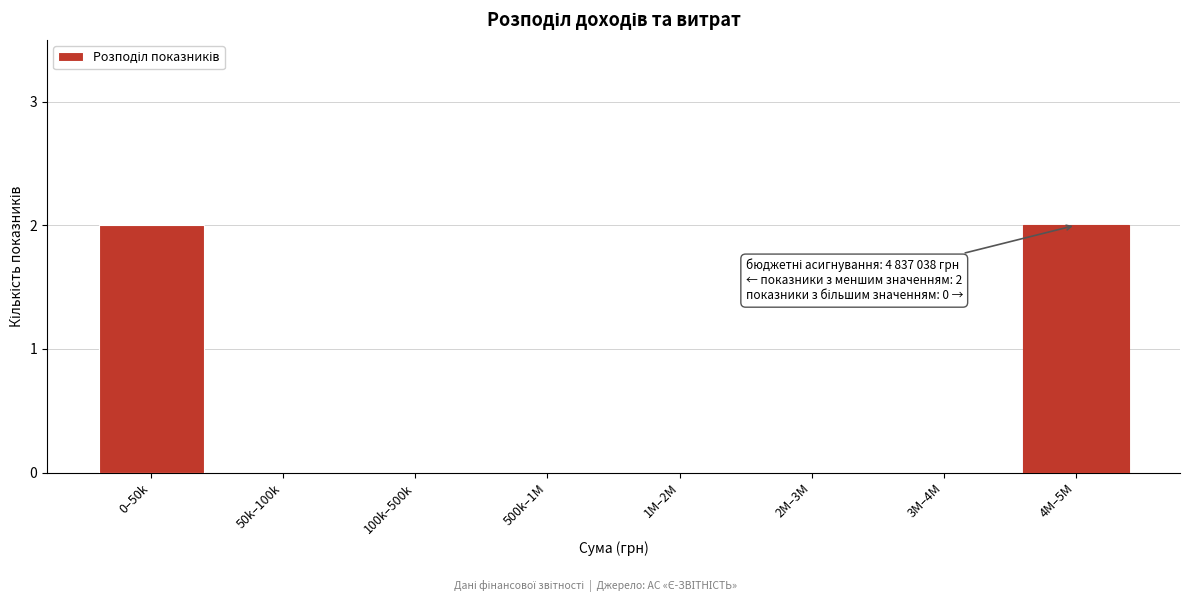

Reading left to right, what are all the values shown in this chart?

0–50k=2	50k–100k=0	100k–500k=0	500k–1M=0	1M–2M=0	2M–3M=0	3M–4M=0	4M–5M=2